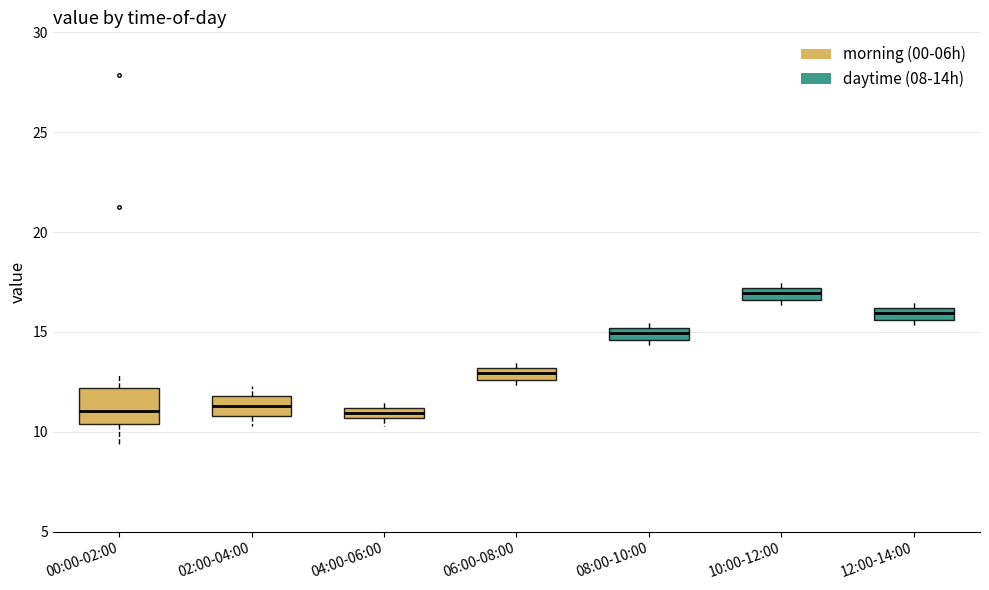

Which box has the highest median line?

10:00-12:00